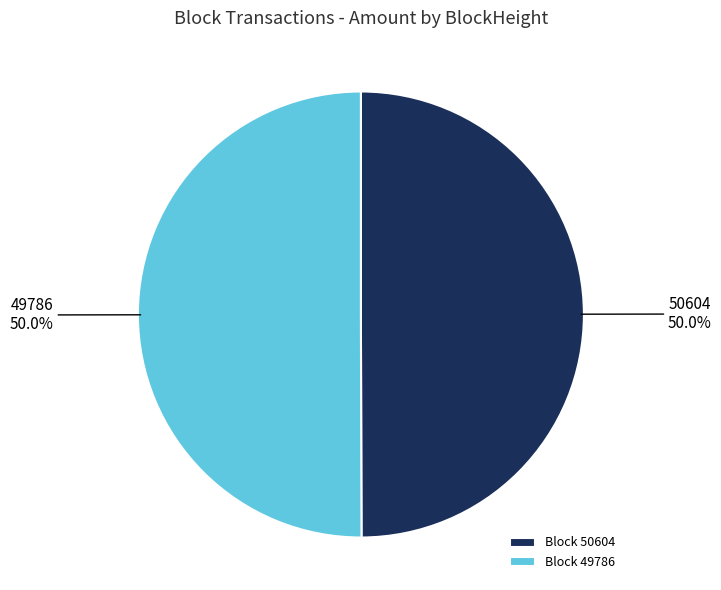

Combined, what portion of the pie is 49786 and 50604?

100.0%